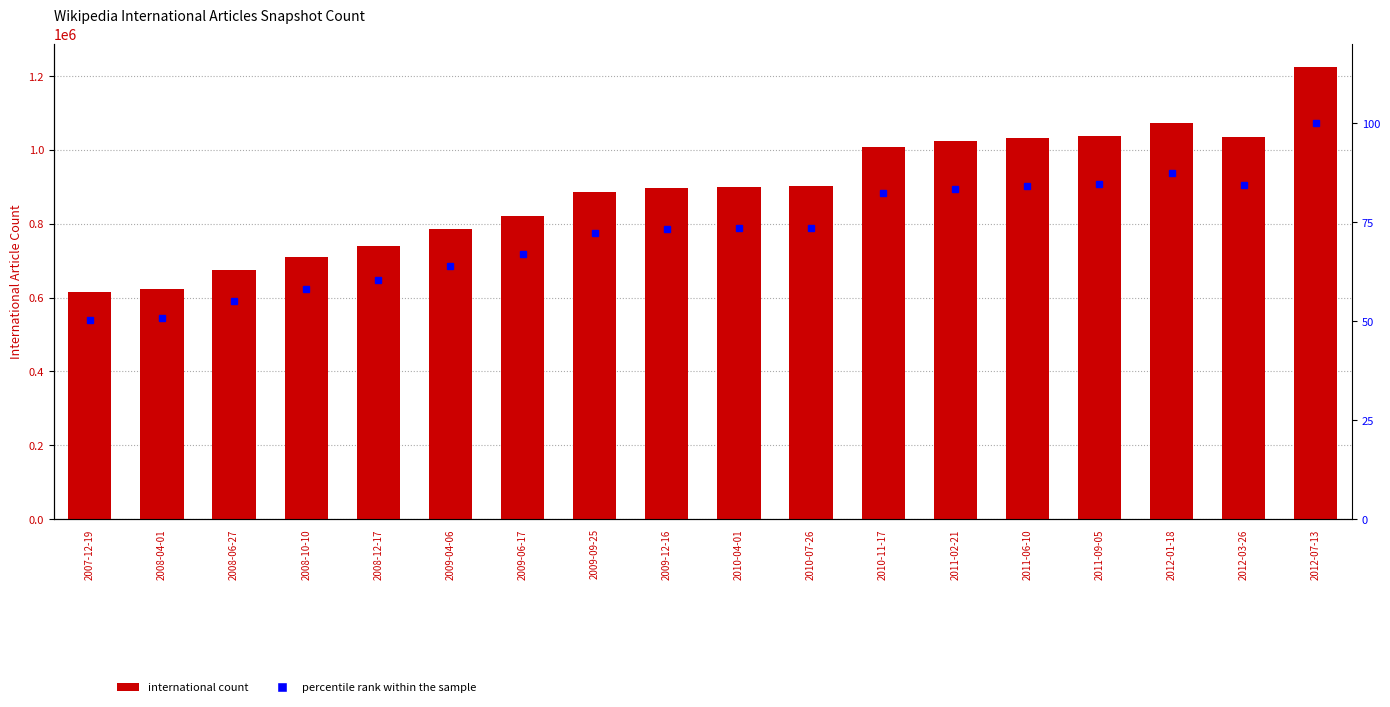

At which label does percentile rank within the sample reach its minimum?

2007-12-19